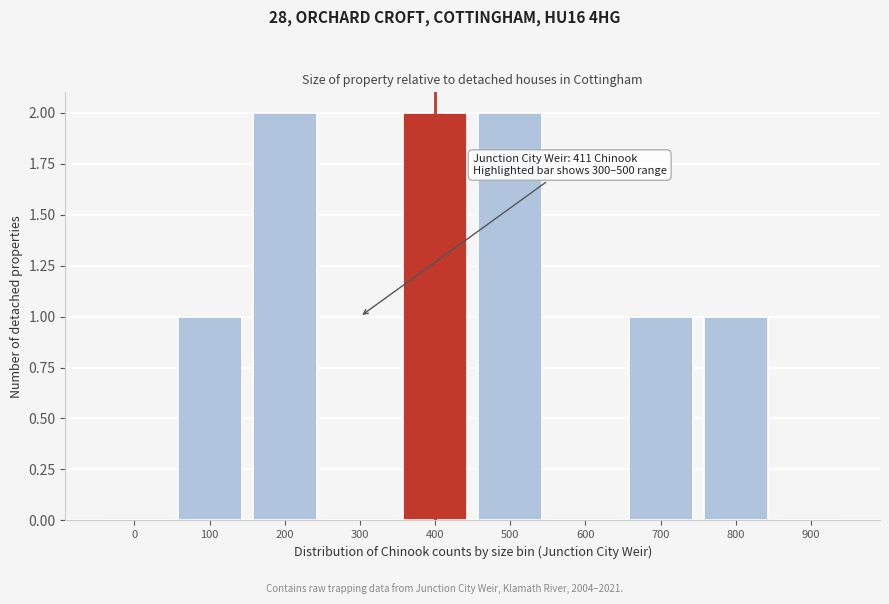

Reading right to left, list all the values displayed in this chart.

900=0	800=1	700=1	600=0	500=2	400=2	300=0	200=2	100=1	0=0